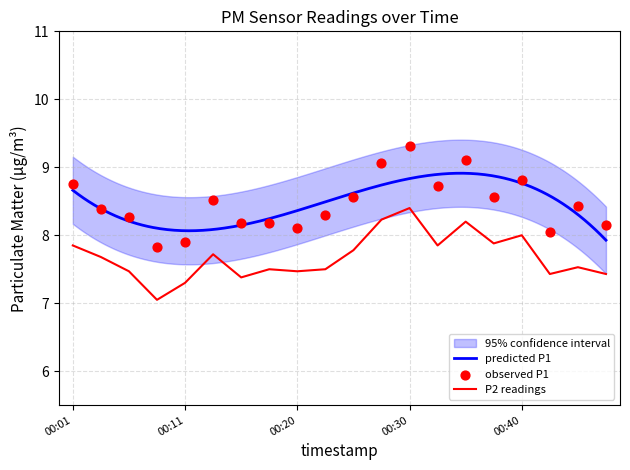

At which category is the sum across all series the highest?

00:30